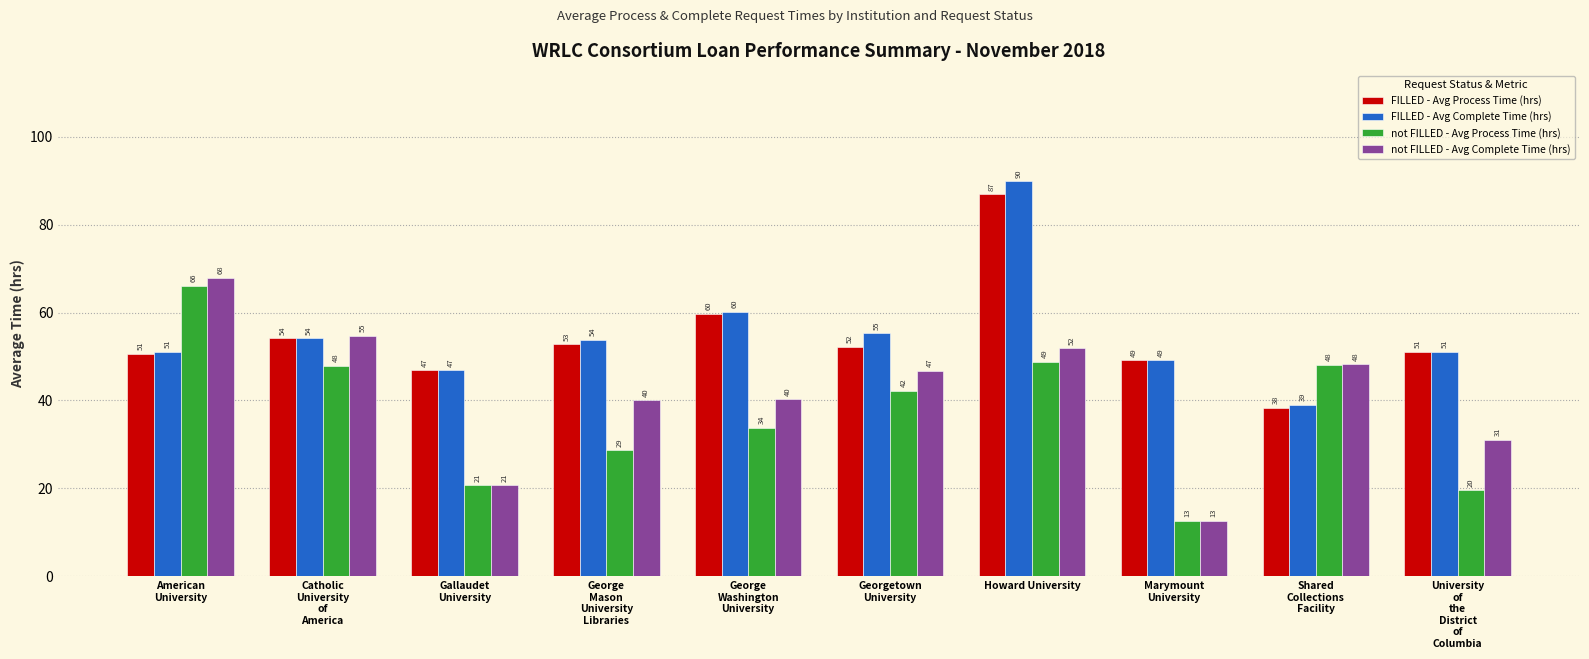

What is the label of the 8th bar from the left?

Marymount
University